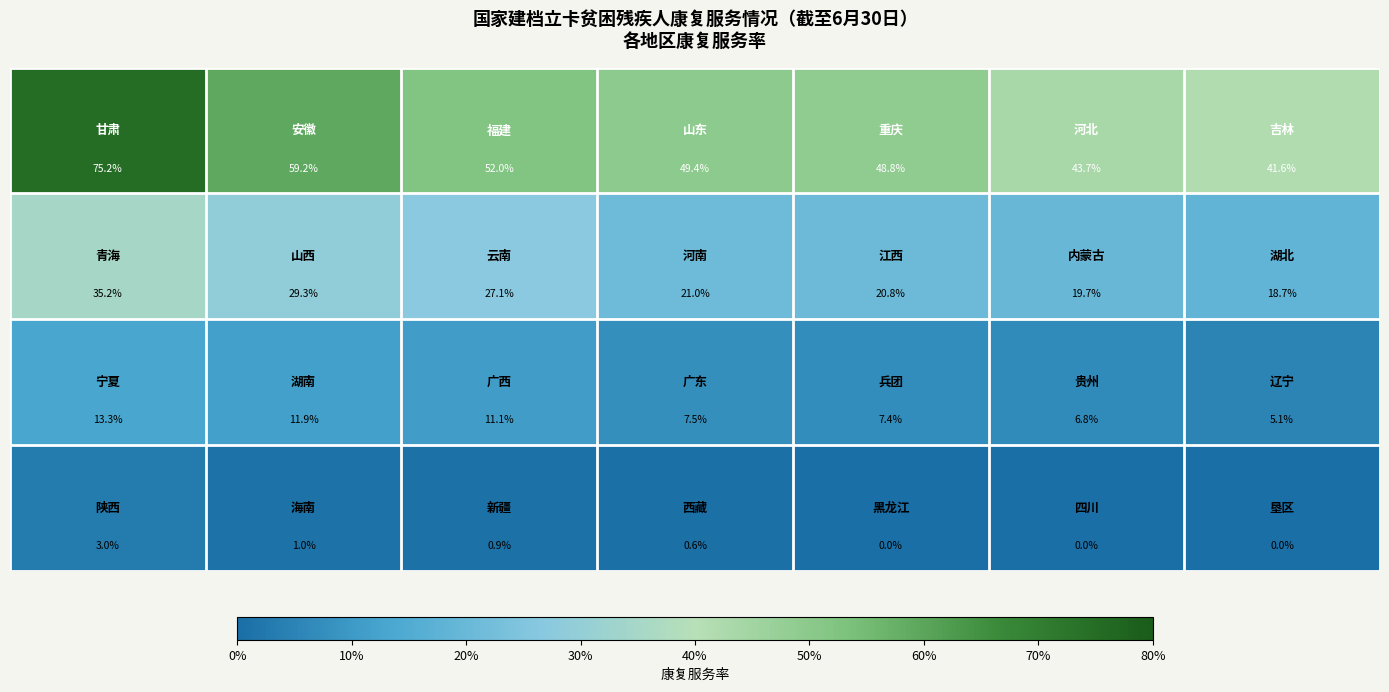

What is the maximum value shown in the chart?

75.2